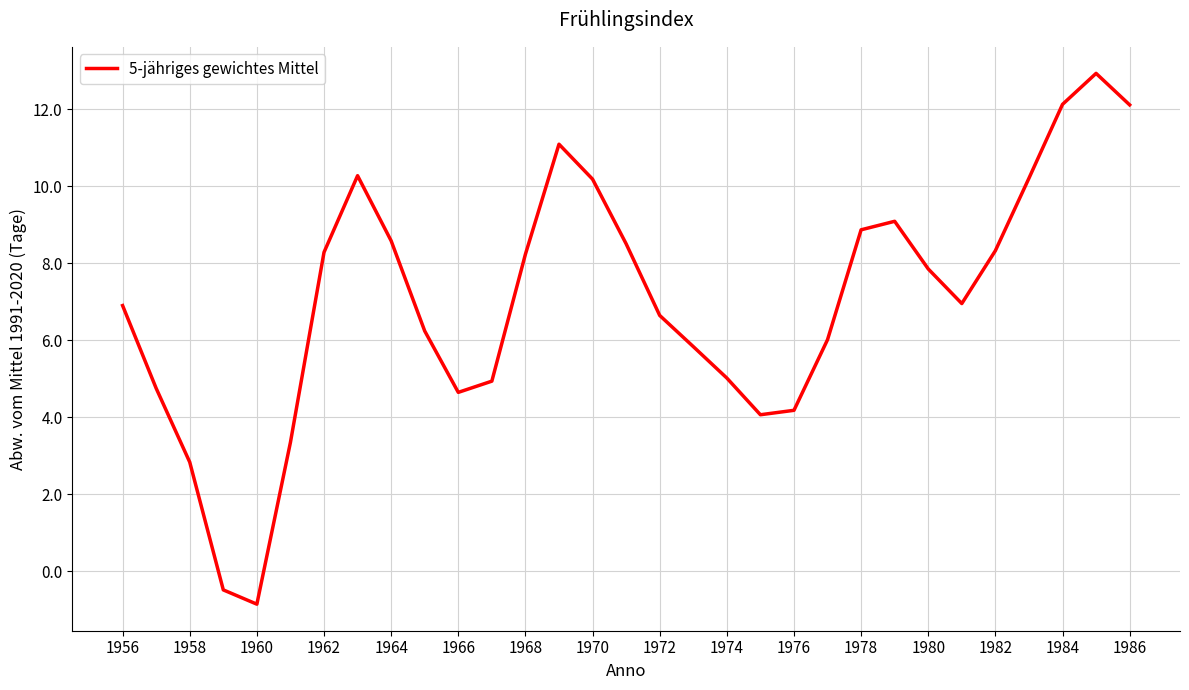

What is the greatest value displayed?

12.9